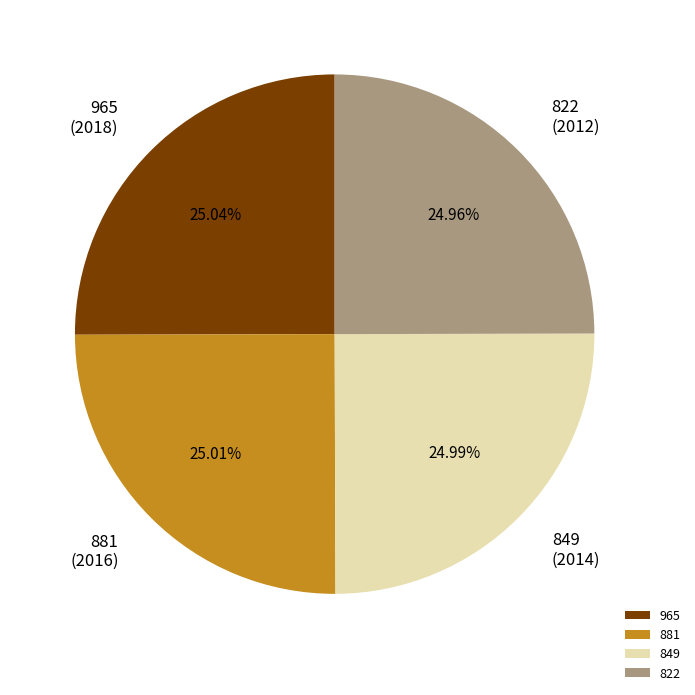

What is the ratio of the value at 965 to the value at 849?

1.0